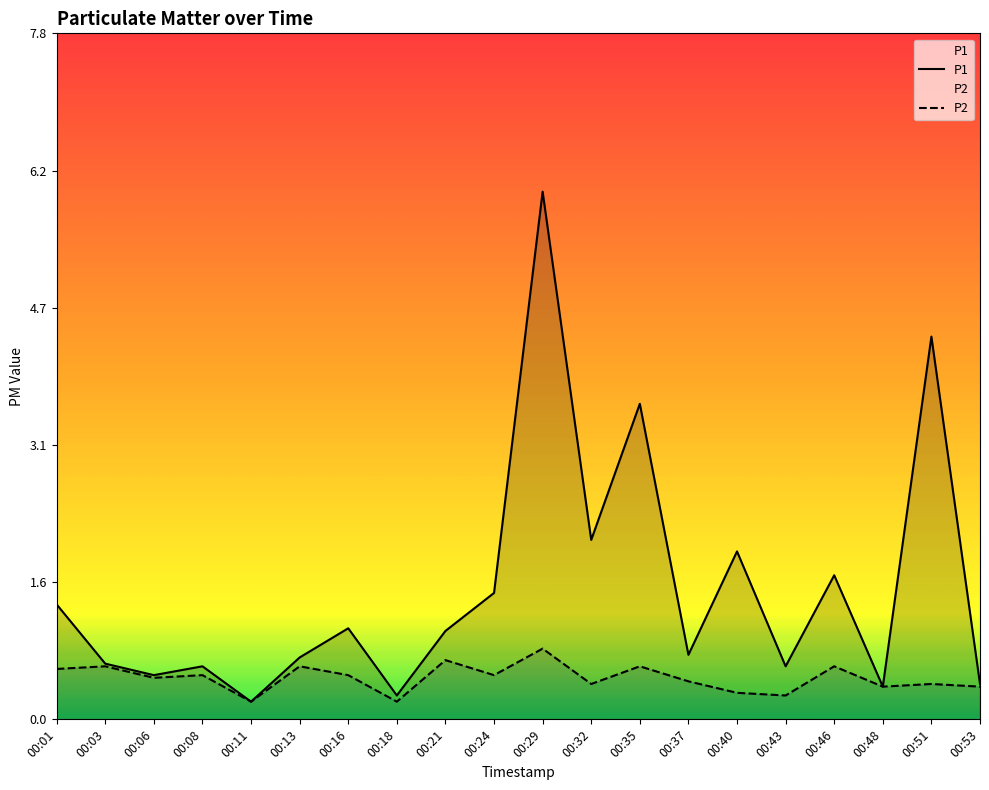

Is the value of P2 at 00:24 greater than the value of P1 at 00:35?

No